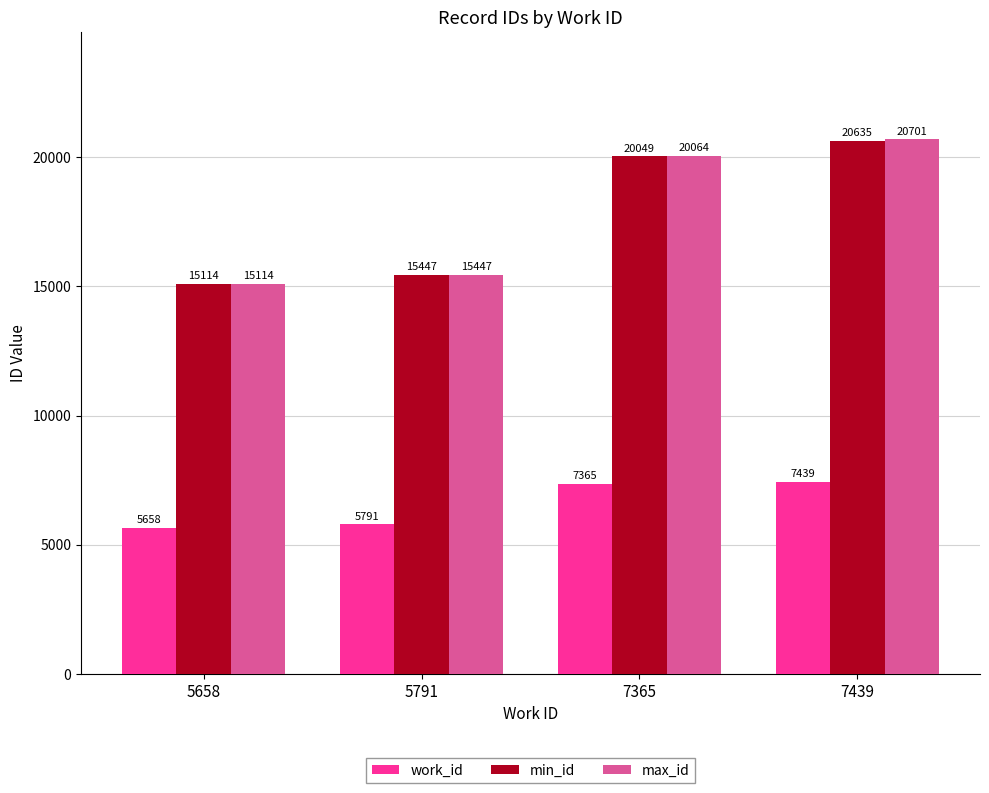

List the labels in order of work_id value, smallest first.

5658, 5791, 7365, 7439